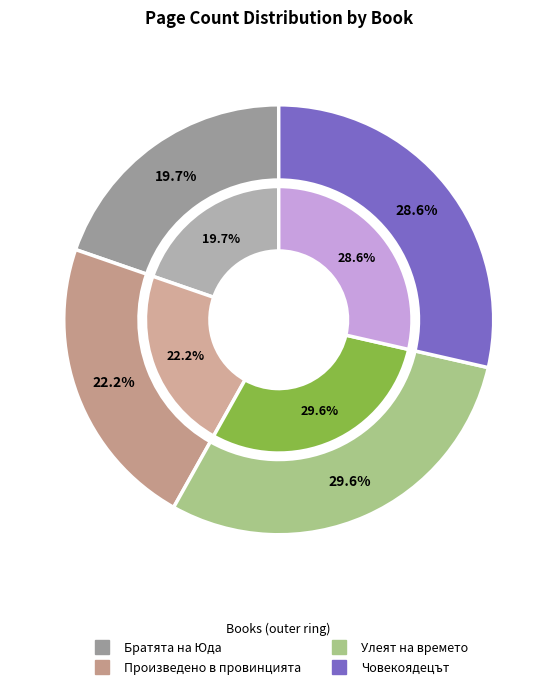

Between Братята на Юда and Произведено в провинцията, which is larger?

Произведено в провинцията